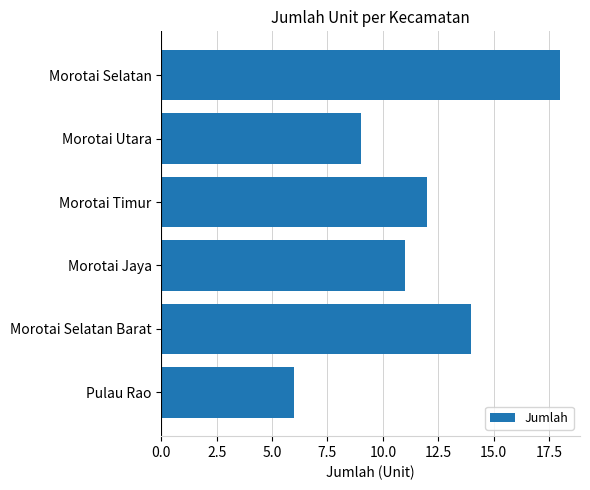

Does the chart contain stacked bars?

No